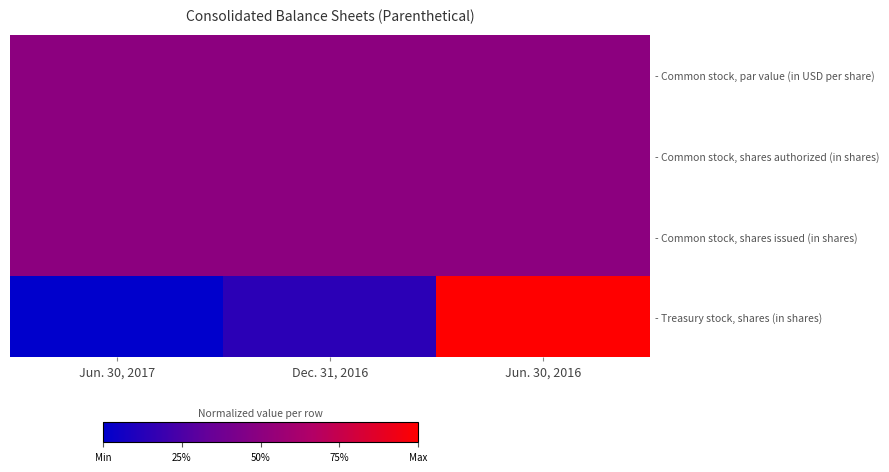

Which series changed the most between Jun. 30, 2017 and Dec. 31, 2016?

- Treasury stock, shares (in shares)